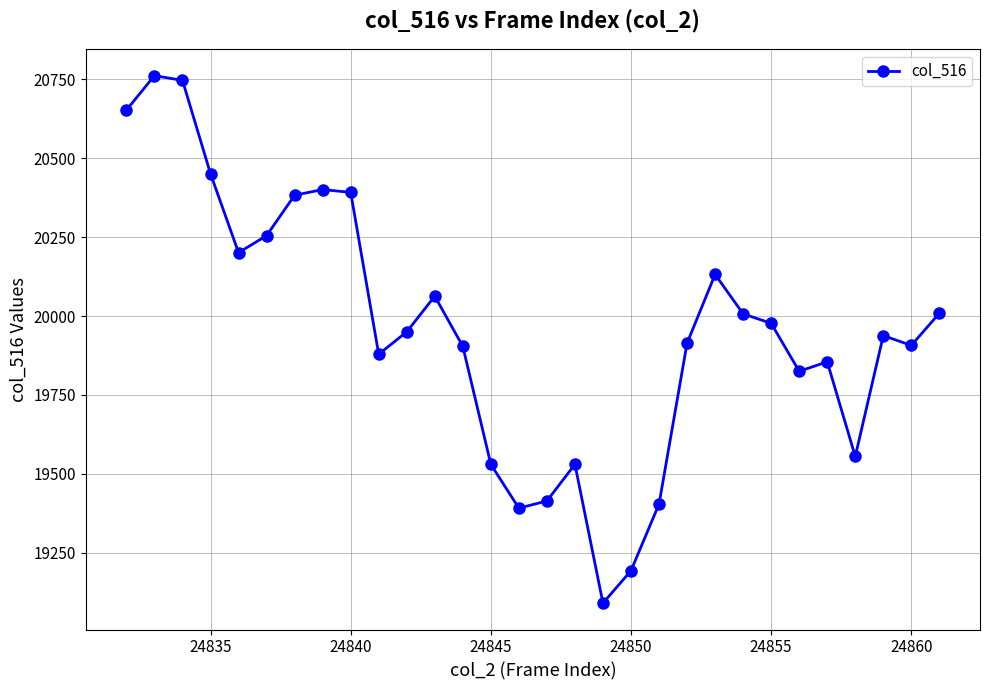

True or false: there are more than 1 points higher than both neighbors.

True